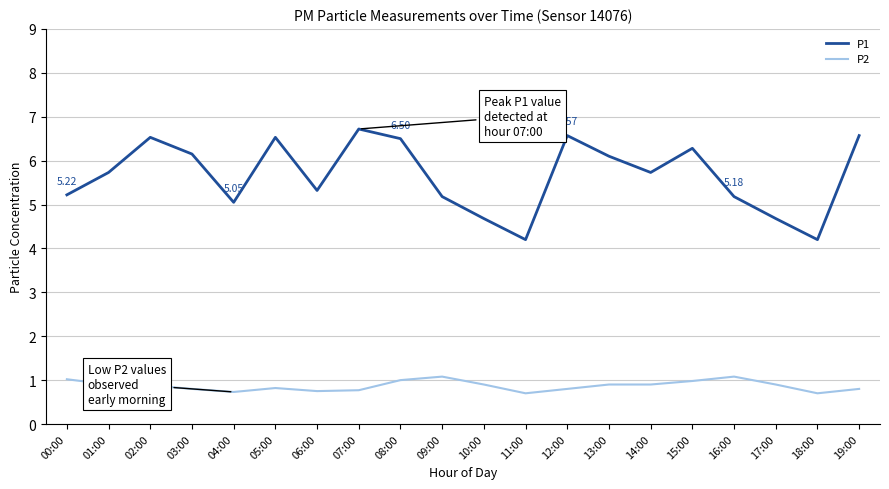

Which series has the largest total across all categories?

P1